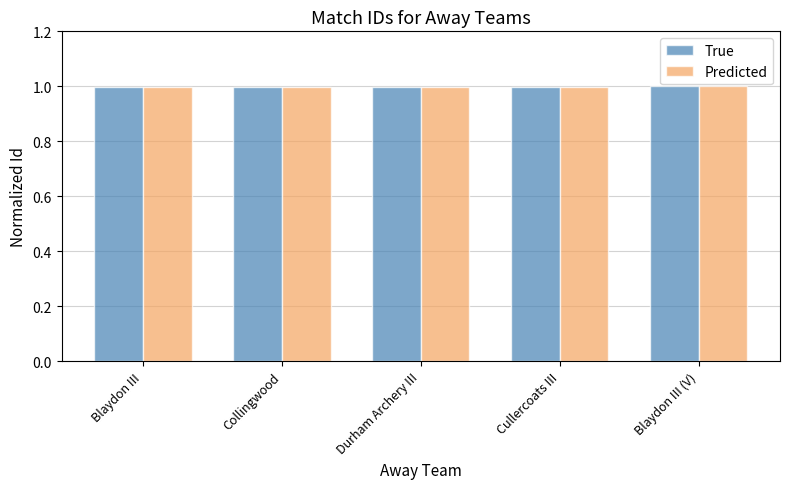

At how many categories does at least one series exceed 0?

5